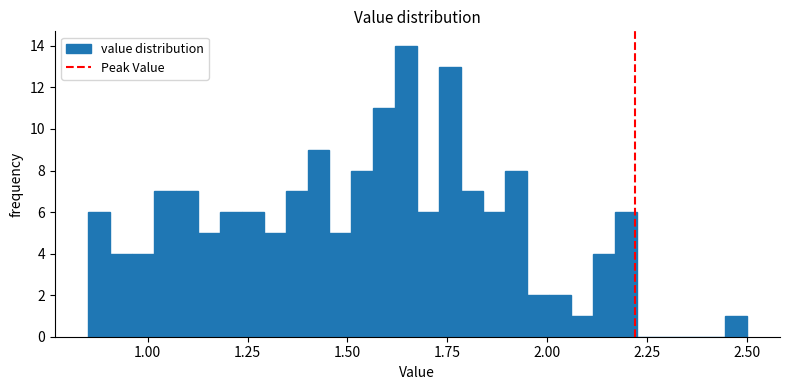

Read against the x-axis, roughly where is the centre of the tallest bar?

1.65